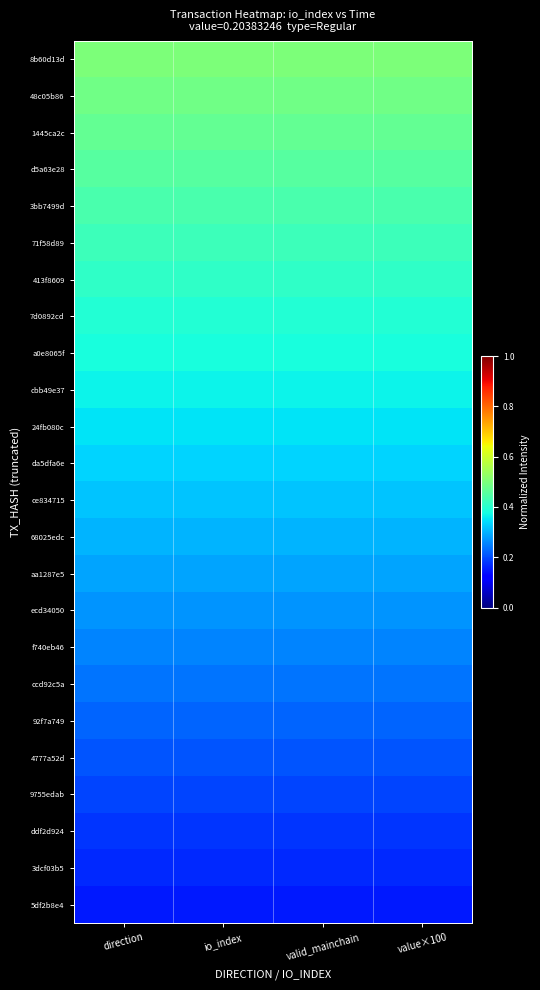

What is the total value across all series at direction?

7.8